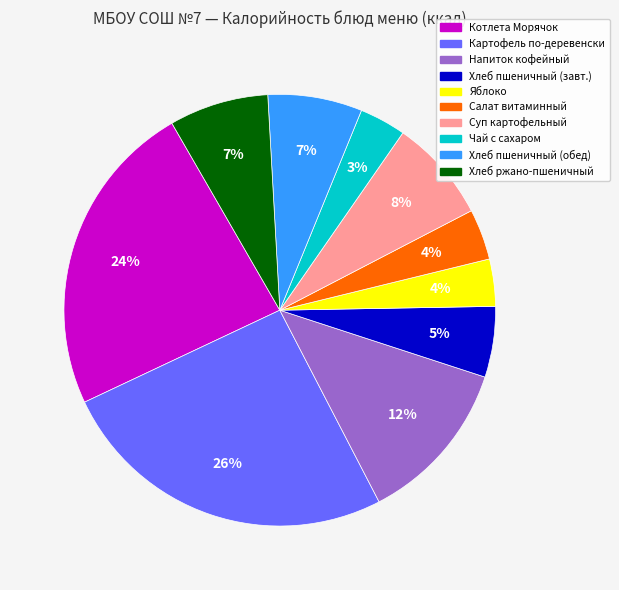

Is there any slice that represents more than half of the pie?

No